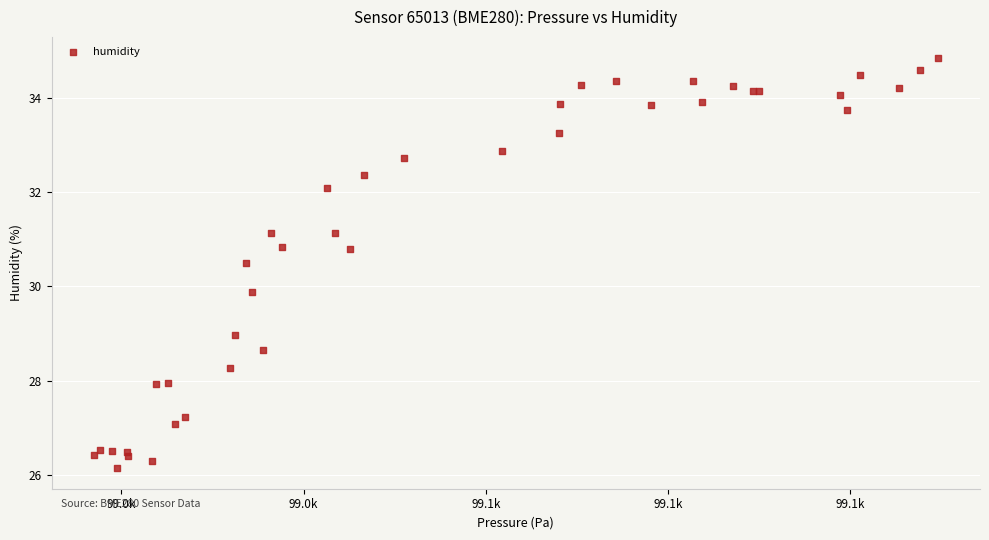

What Y value in the scatter plot is closest to 30?

29.9